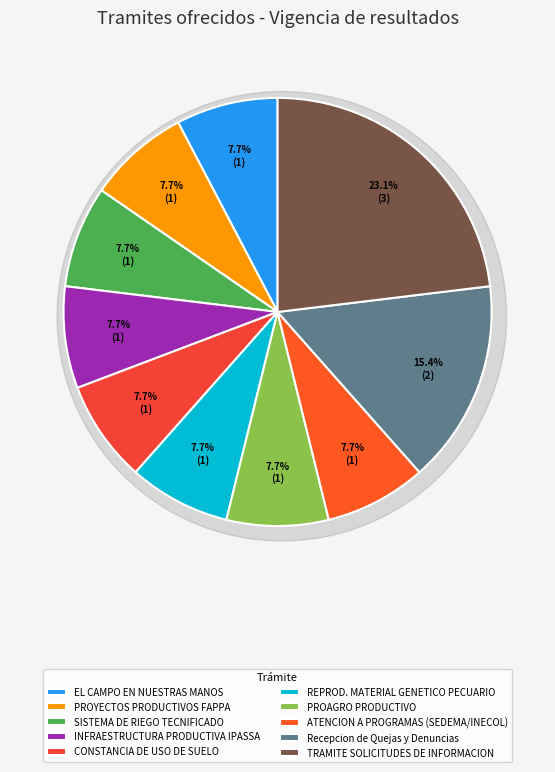

The Recepcion de Quejas y Denuncias Ciudadanas slice represents 15% of the pie. True or false?

True